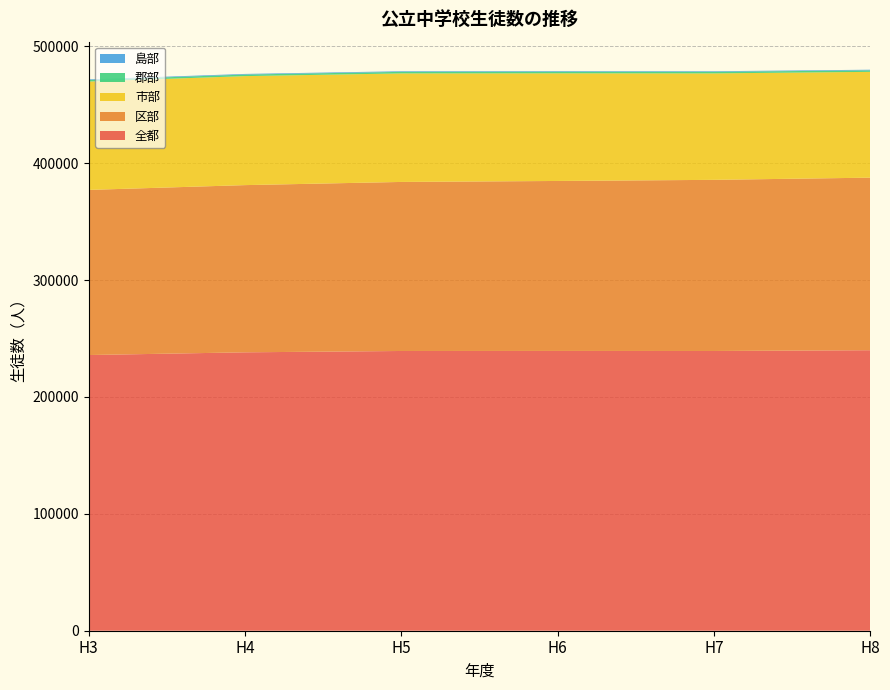

Reading left to right, extract all data points from this chart.

全都: 3=235858	4=238179	5=239326	6=239366	7=239323	8=239979
区部: 3=141278	4=143054	5=144628	6=145420	7=146418	8=147633
市部: 3=92709	4=93254	5=92846	6=92095	7=91079	8=90514
郡部: 3=1316	4=1324	5=1328	6=1319	7=1309	8=1299
島部: 3=555	4=547	5=524	6=532	7=517	8=533